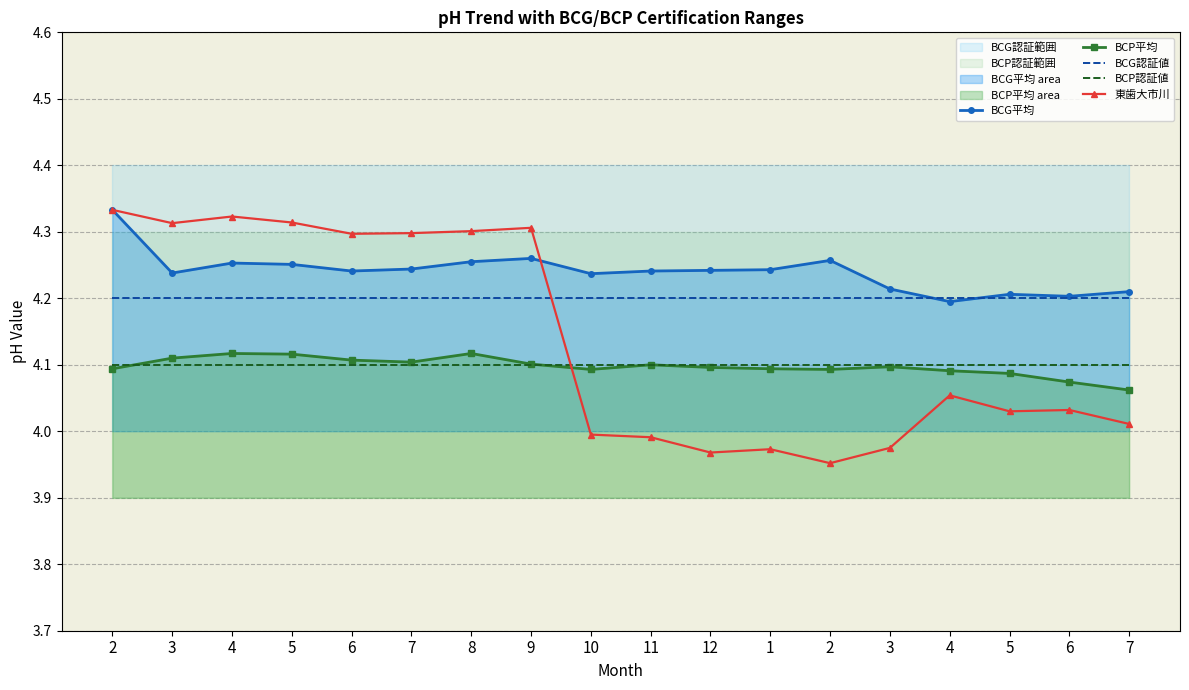

Reading left to right, list all the values displayed in this chart.

BCG平均: 4.3	4.2	4.3	4.3	4.2	4.2	4.3	4.3	4.2	4.2	4.2	4.2	4.3	4.2	4.2	4.2	4.2	4.2
BCP平均: 4.1	4.1	4.1	4.1	4.1	4.1	4.1	4.1	4.1	4.1	4.1	4.1	4.1	4.1	4.1	4.1	4.1	4.1
BCG認証値: 4.2	4.2	4.2	4.2	4.2	4.2	4.2	4.2	4.2	4.2	4.2	4.2	4.2	4.2	4.2	4.2	4.2	4.2
BCP認証値: 4.1	4.1	4.1	4.1	4.1	4.1	4.1	4.1	4.1	4.1	4.1	4.1	4.1	4.1	4.1	4.1	4.1	4.1
東歯大市川: 4.3	4.3	4.3	4.3	4.3	4.3	4.3	4.3	4.0	4.0	4.0	4.0	4.0	4.0	4.1	4.0	4.0	4.0